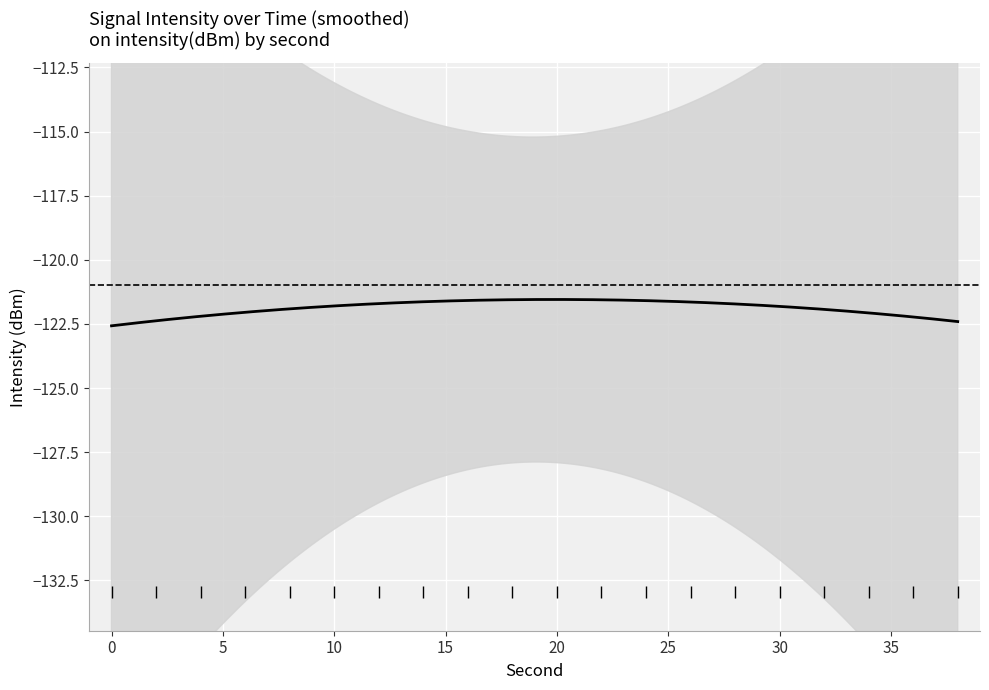

List the labels in order of value, smallest first.

6, 22, 32, 20, 2, 12, 38, 24, 36, 34, 16, 10, 0, 4, 26, 18, 14, 8, 28, 30